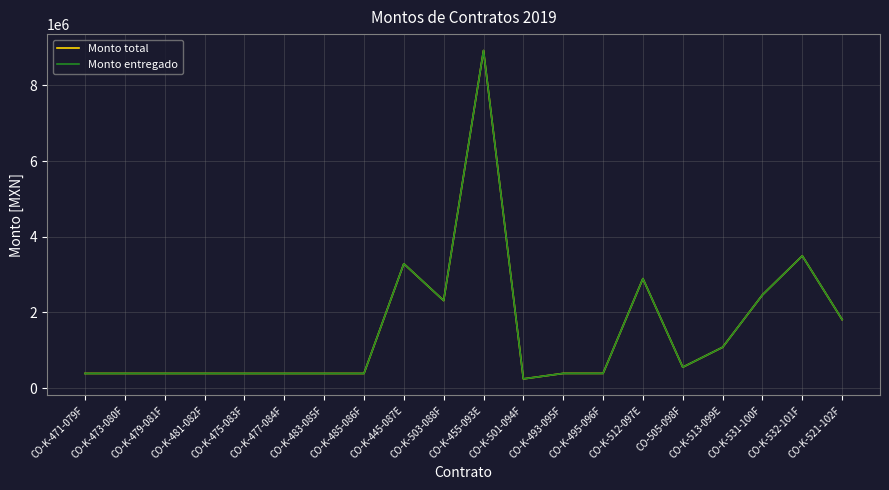

True or false: Monto total and Monto entregado cross at least once.

False